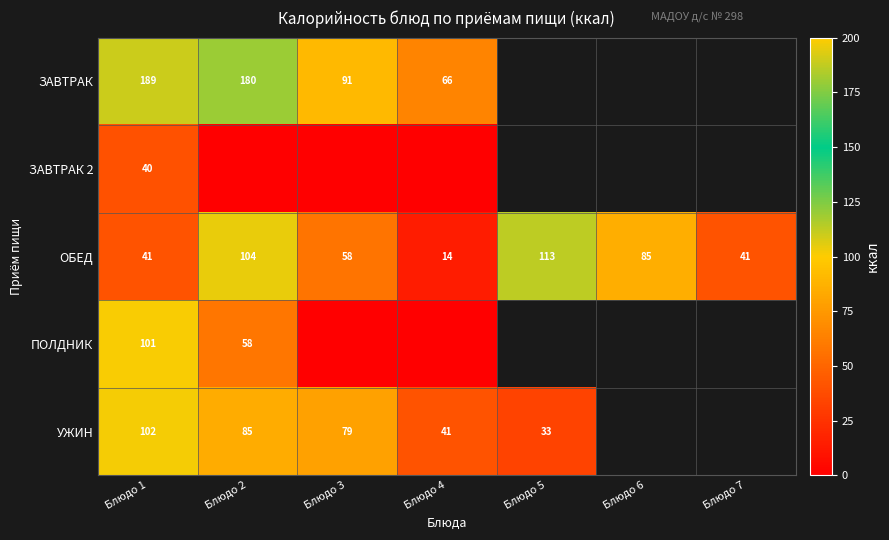

What is the difference between the maximum and minimum values in the ОБЕД series?

99.2